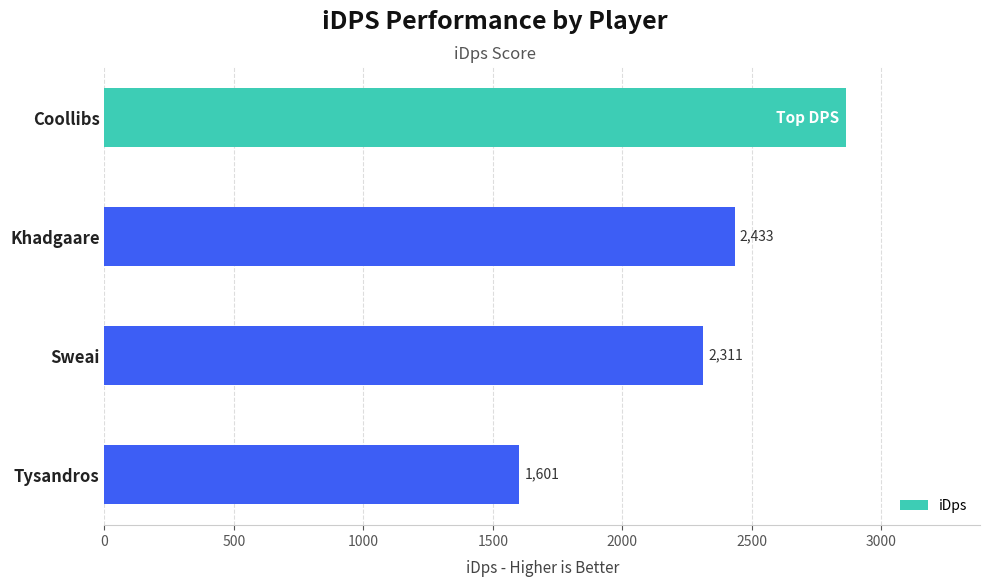

Rank the categories by value from highest to lowest.

Coollibs, Khadgaare, Sweai, Tysandros